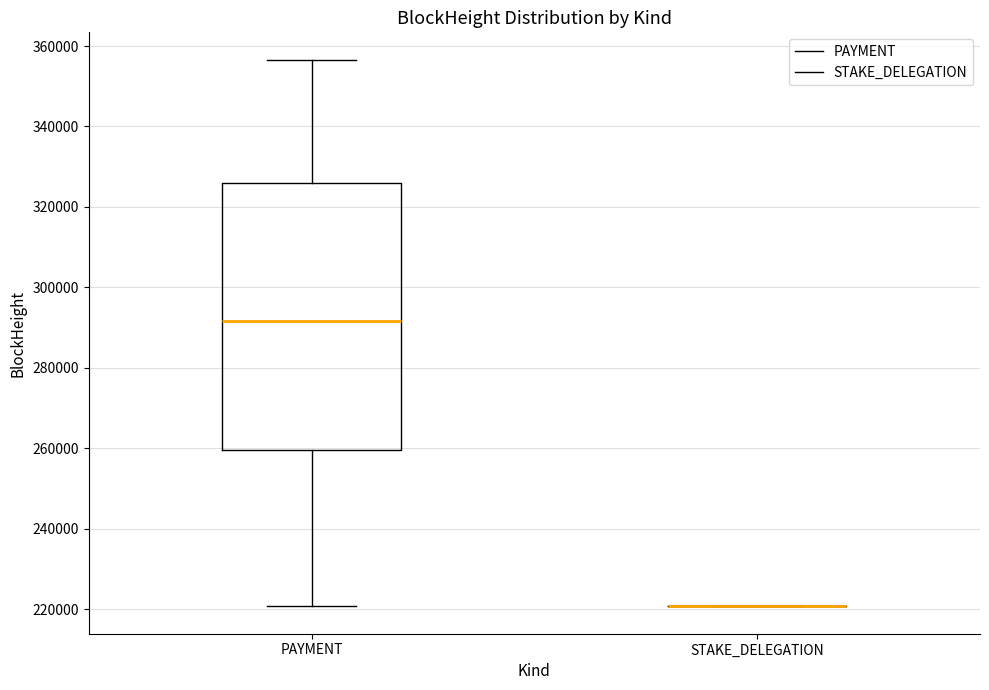

Comparing the boxes themselves (not the whiskers), which one is the tallest?

PAYMENT